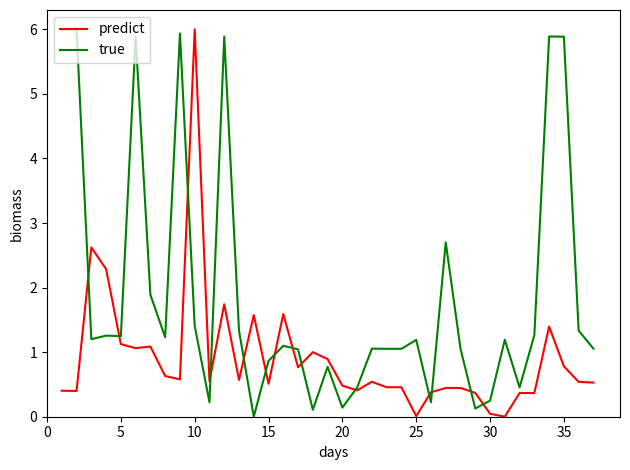

Which series has the largest total across all categories?

true